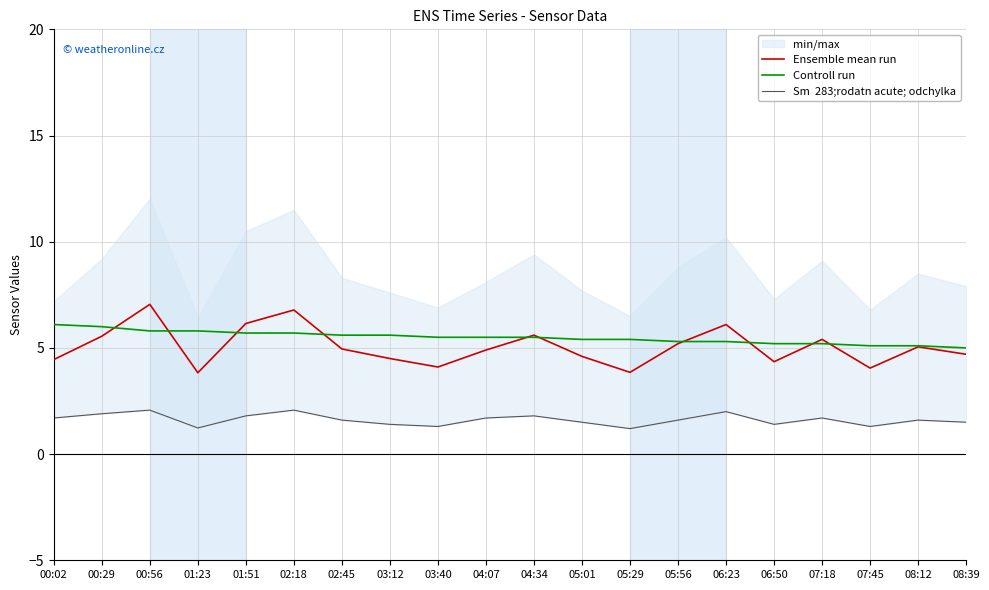

The Controll run series shows 8.2 at 07:45. True or false?

False